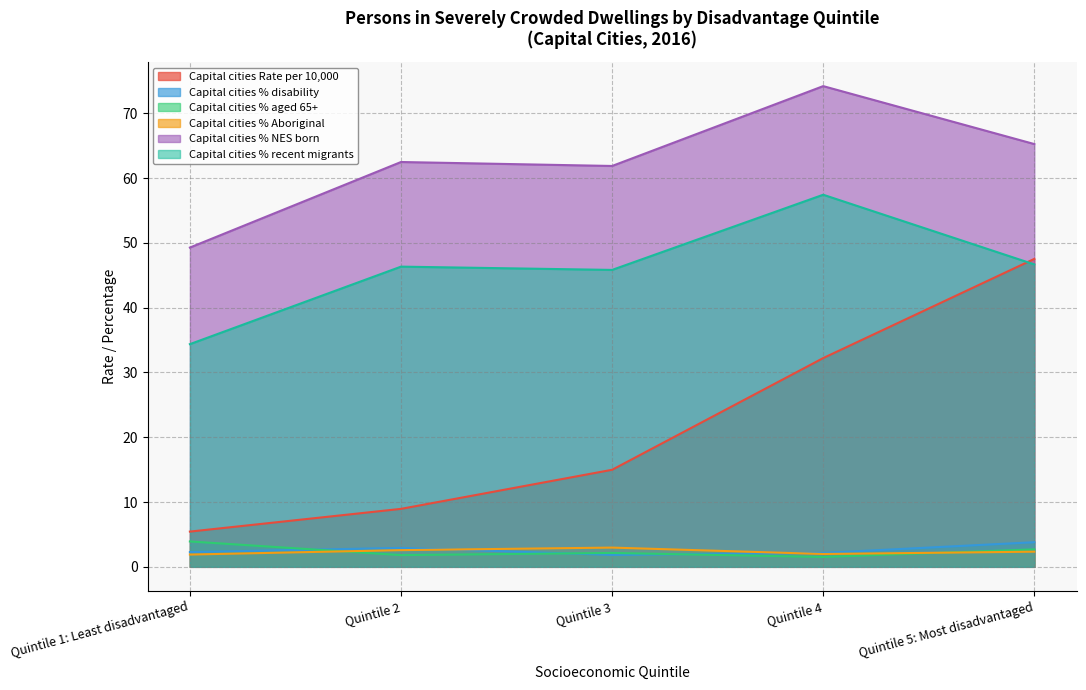

How many series are shown in this chart?

6